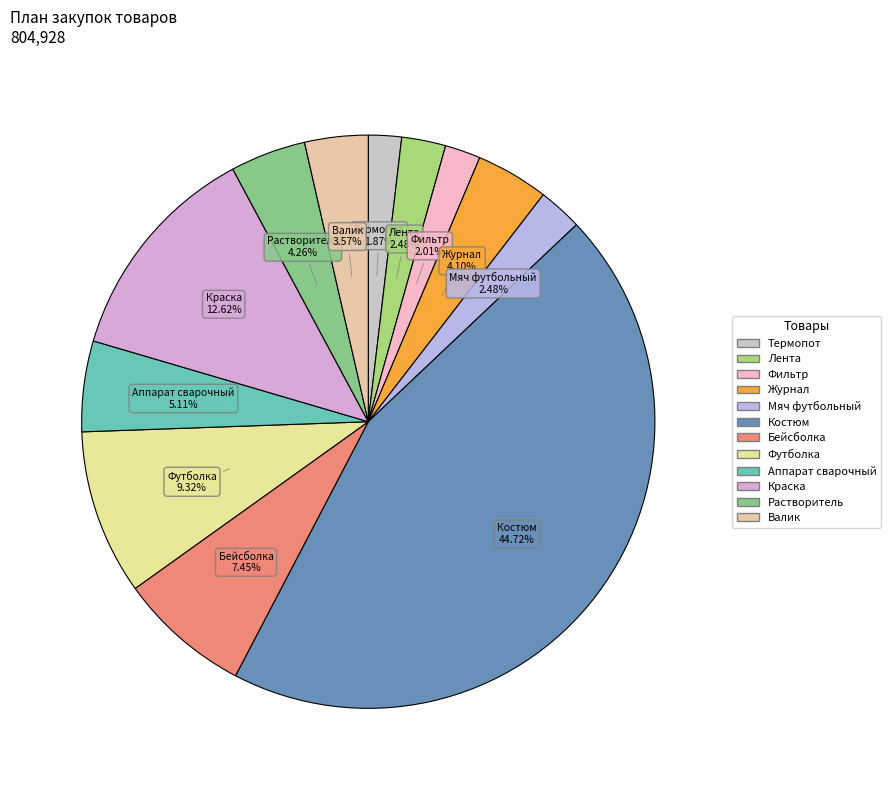

Which category has the biggest portion of the pie?

Костюм